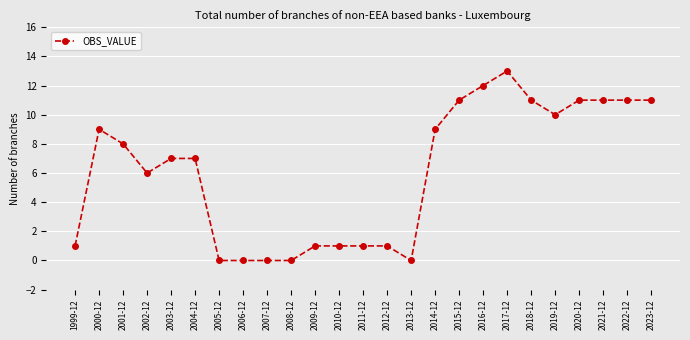

What value does the data have at 2003-12, to the nearest 10?

10